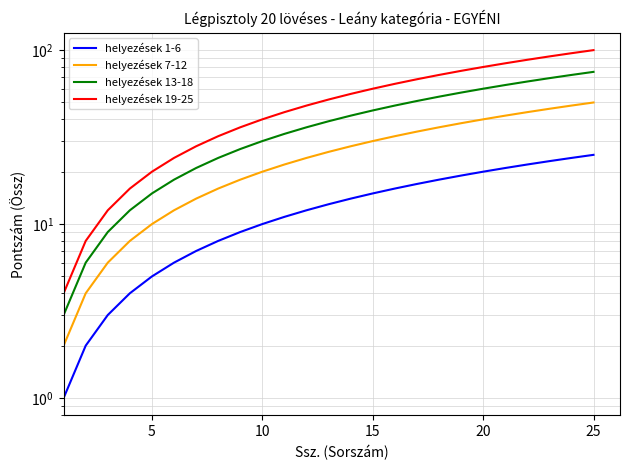

The helyezések 19-25 series shows 35 at 12. True or false?

False